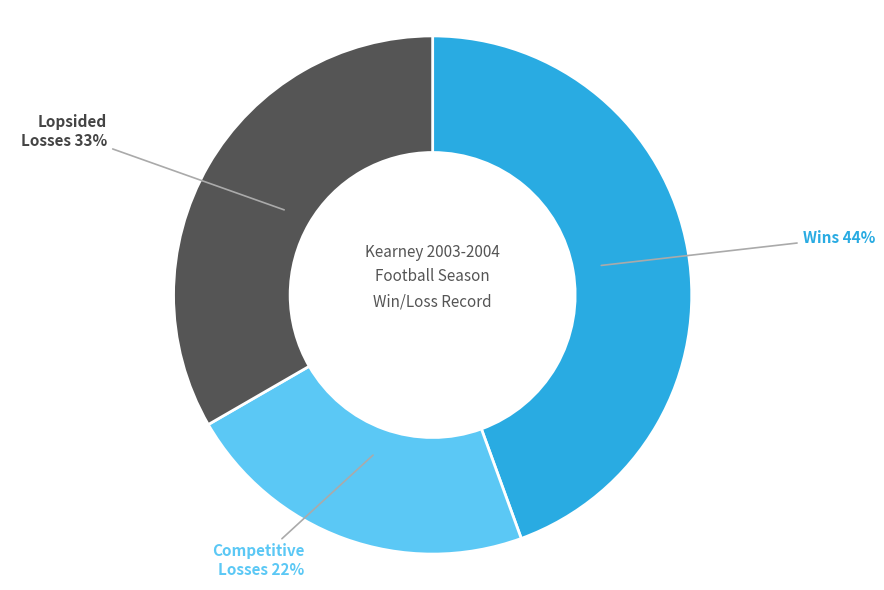

To the nearest percent, what is the average slice percentage?

33%